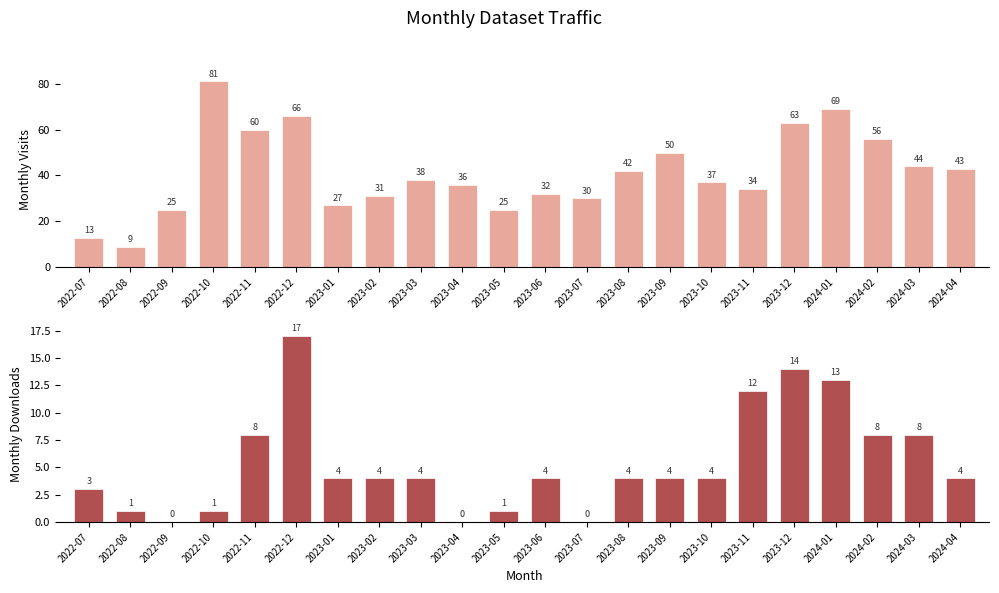

Which series has the widest spread of values?

Monthly Visits